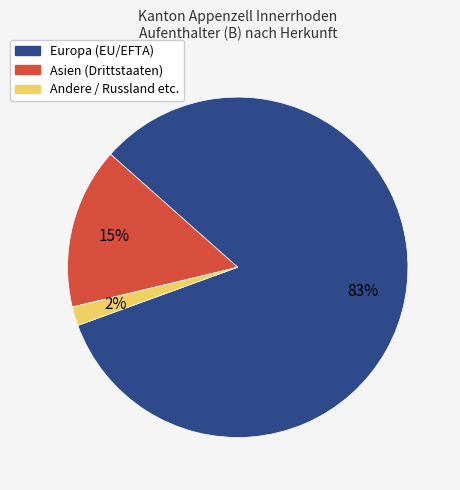

Is there a majority slice in this chart?

Yes